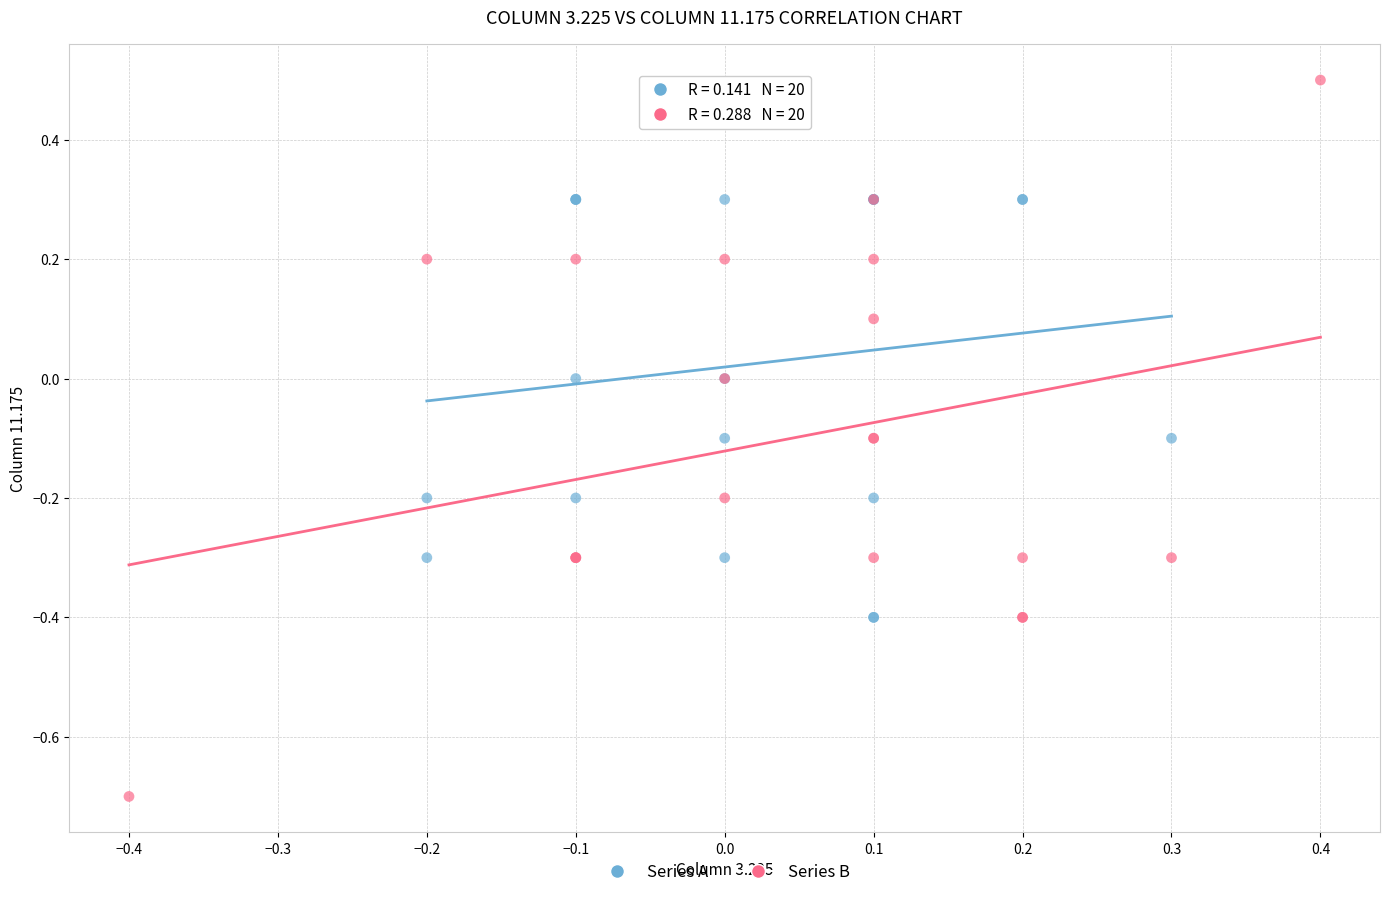

Which series contains the highest Y value?

Series B